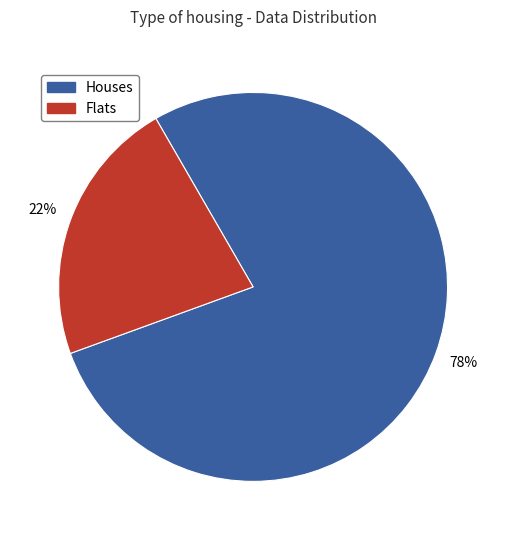

To the nearest percent, what is the difference between the largest and smallest slice percentages?

56%